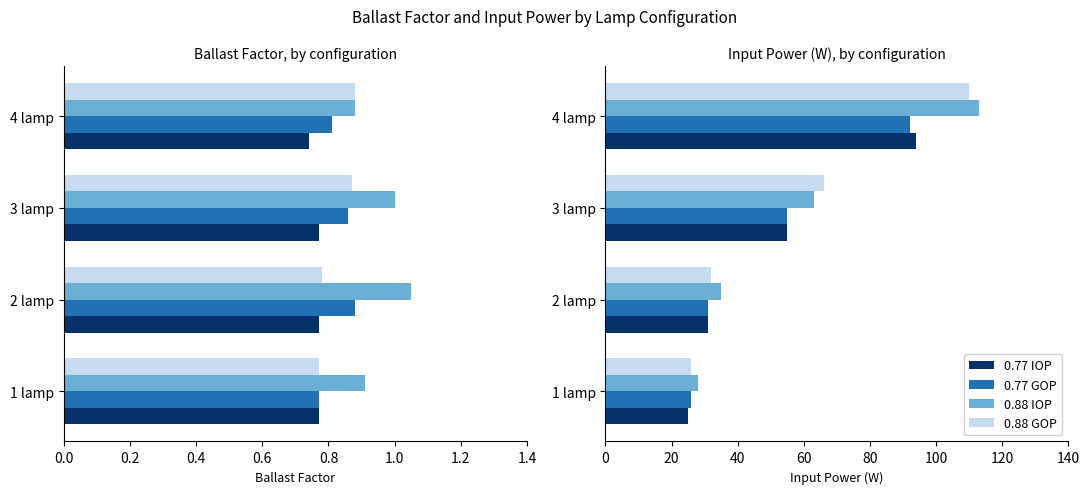

Is it true that 0.88 IOP equals 63 at 3 lamp?

True